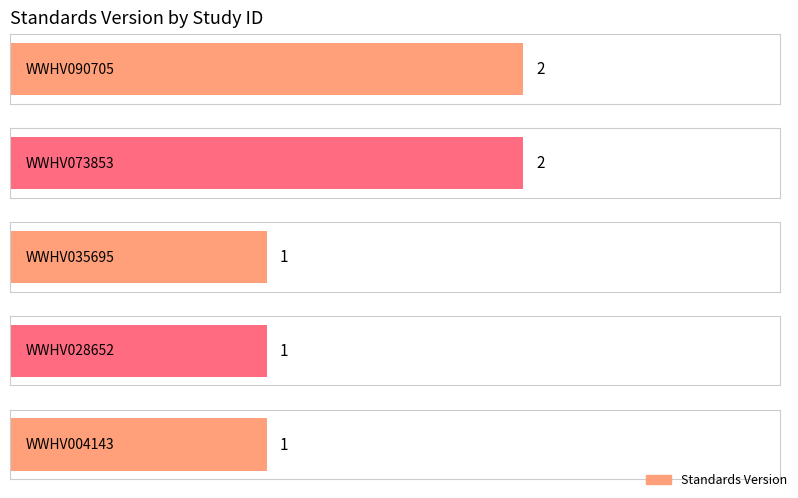

List the labels in order of value, smallest first.

WWHV035695, WWHV028652, WWHV004143, WWHV090705, WWHV073853